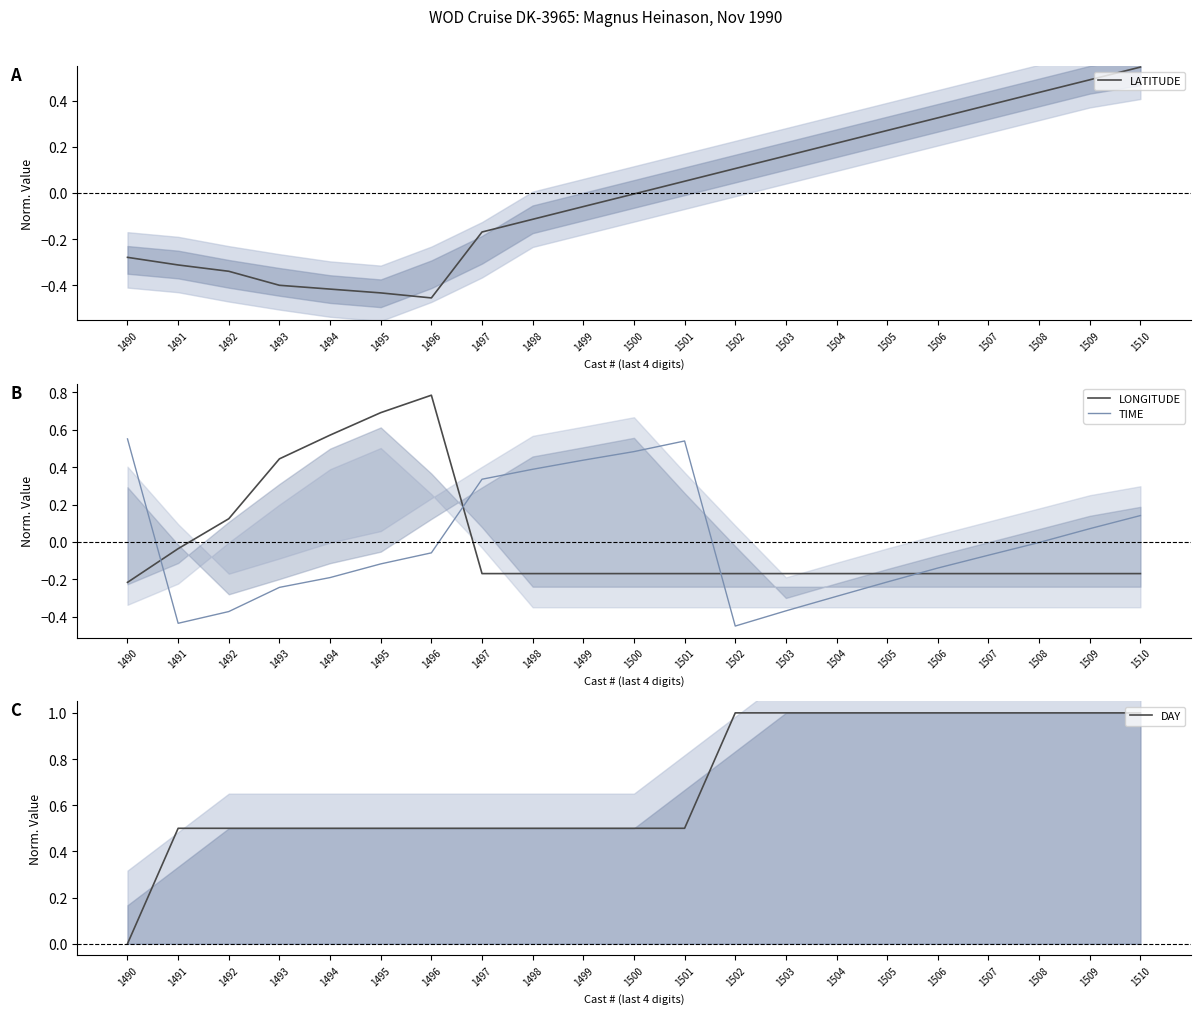

What is the sum of the LONGITUDE values at 1493 and 1501?

0.3